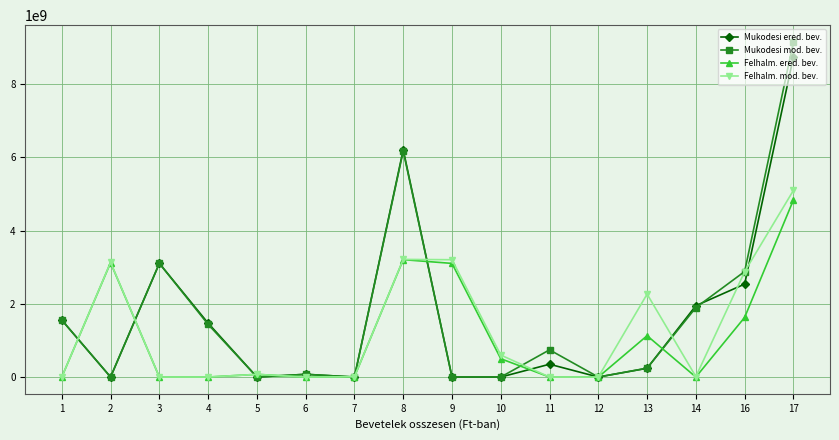

At which category does Mukodesi mod. bev. reach its first local peak?

3